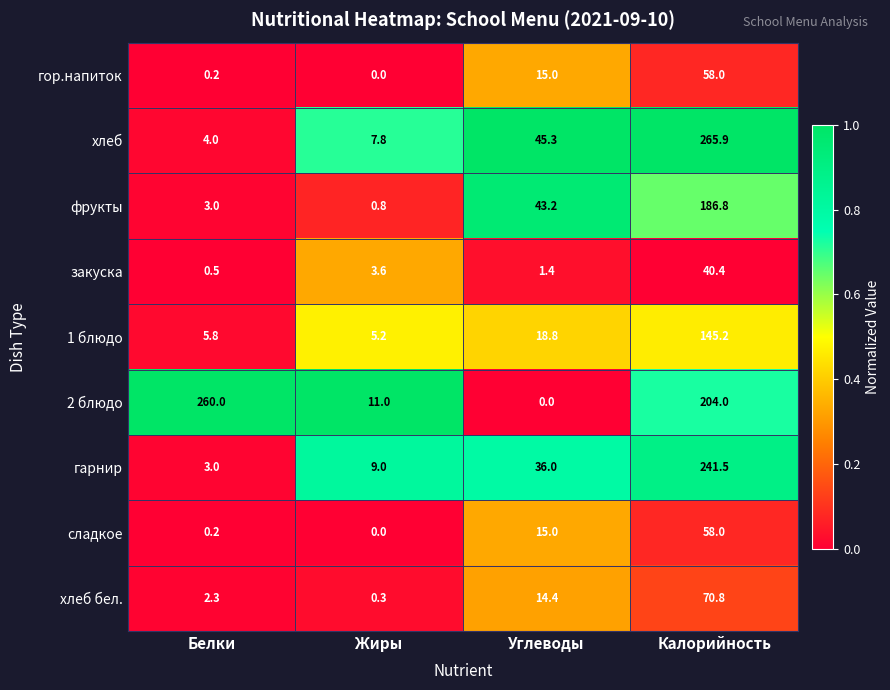

What is the difference between the хлеб values at Углеводы and Белки?

41.3